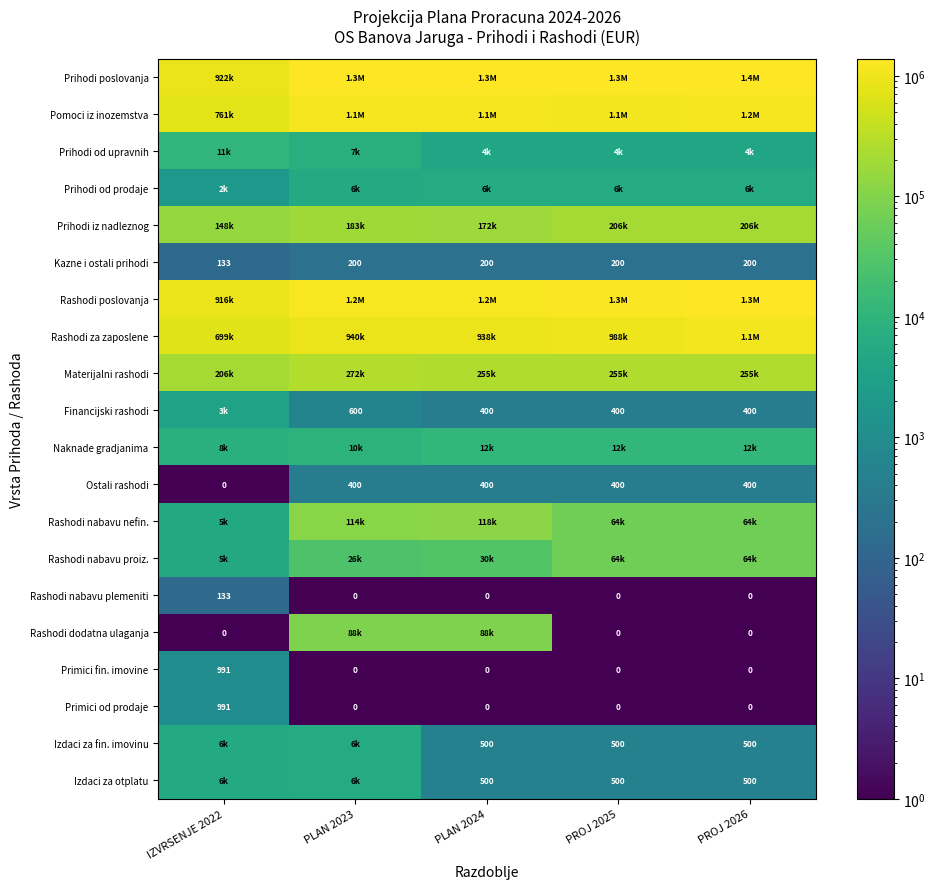

True or false: Pomoci iz inozemstva has a value of 1145500.0 at PLAN 2023.

True